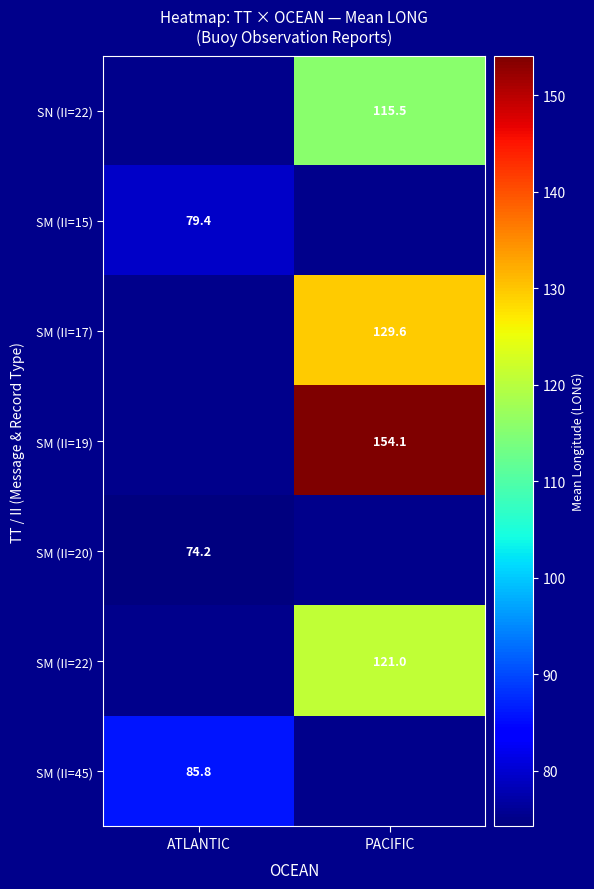

What is the difference between the highest and lowest values at PACIFIC?

38.6